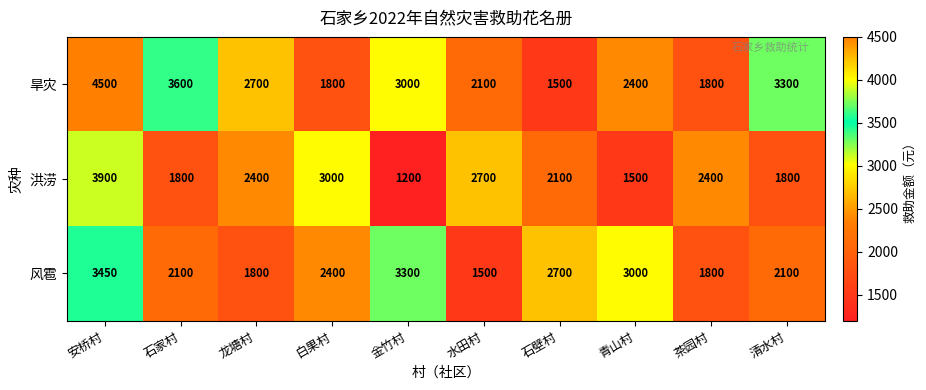

What is the sum of the 旱灾 values at 石家村 and 龙塘村?

6300